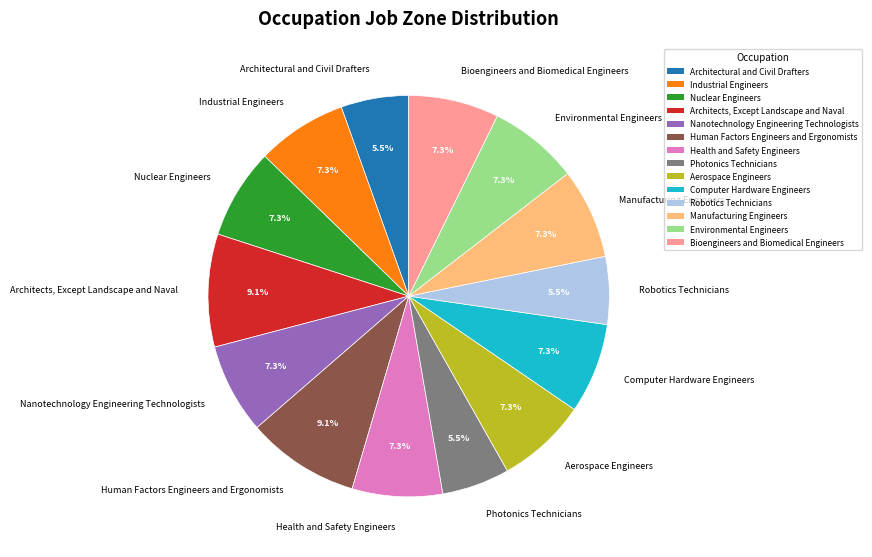

How many segments does this pie chart have?

14